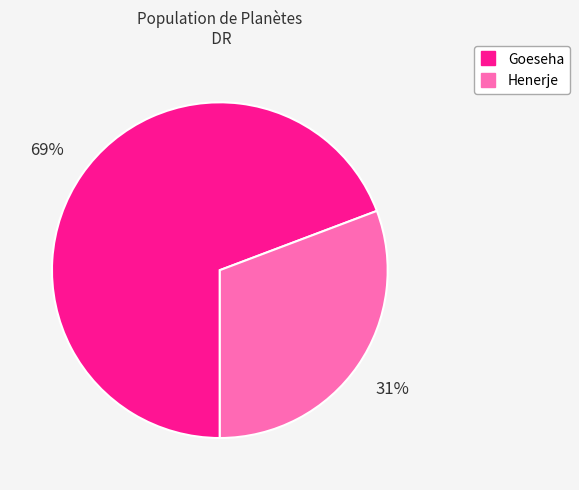

Rank the categories by value from highest to lowest.

Goeseha, Henerje